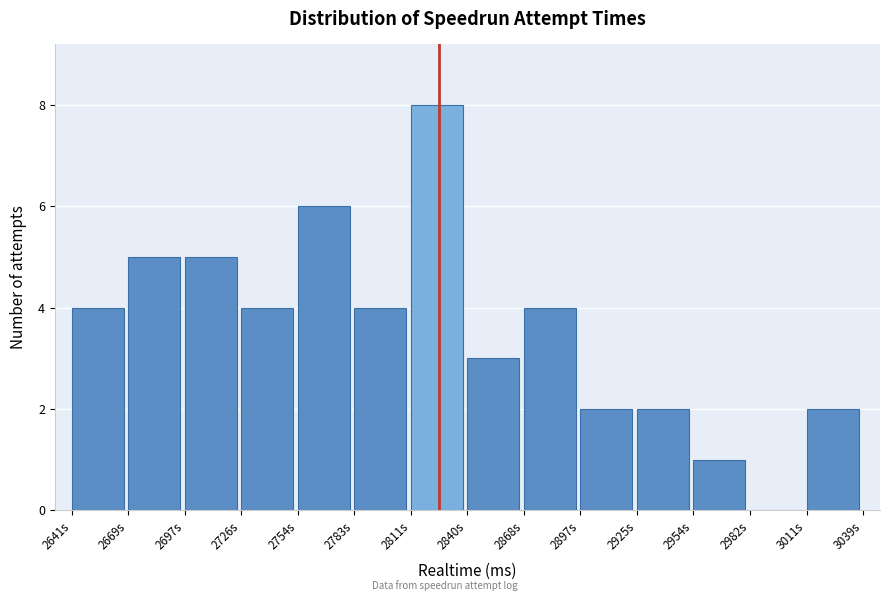

Reading left to right, transcribe all the data shown in this chart.

2641s=4	2669s=5	2697s=5	2726s=4	2754s=6	2783s=4	2811s=8	2840s=3	2868s=4	2897s=2	2925s=2	2954s=1	2982s=0	3011s=2